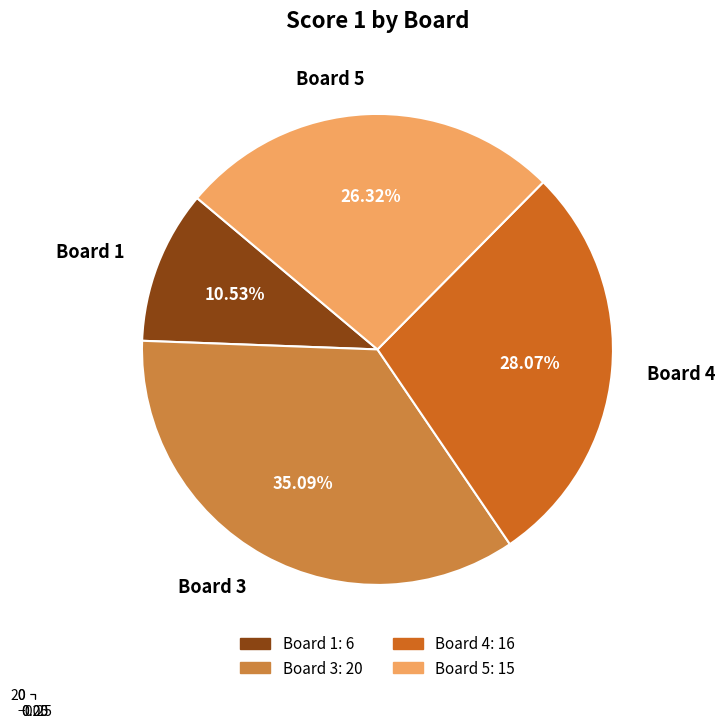

Which category has the smallest portion of the pie?

Board 1